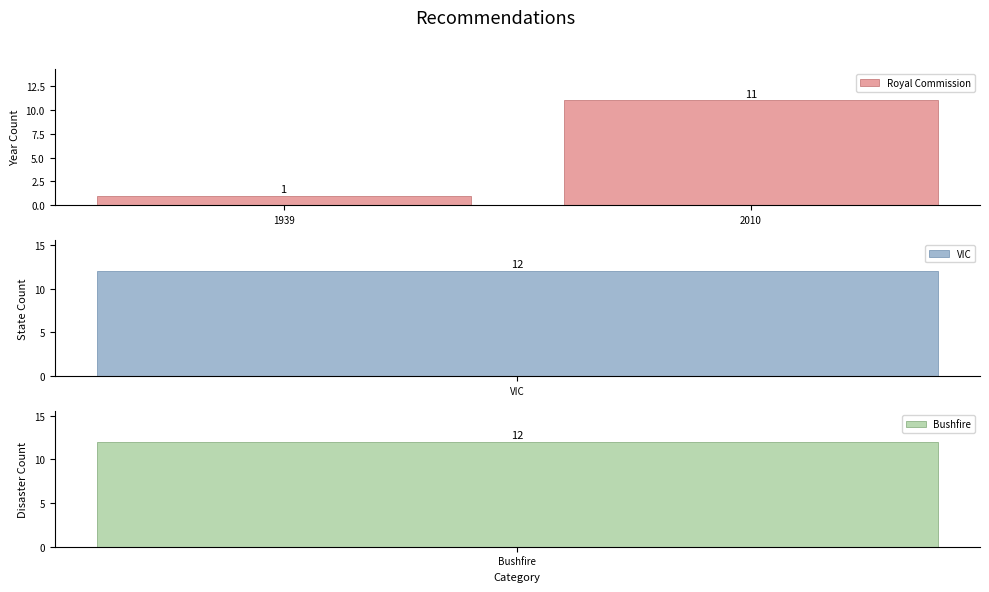

Does the chart contain any negative values?

No